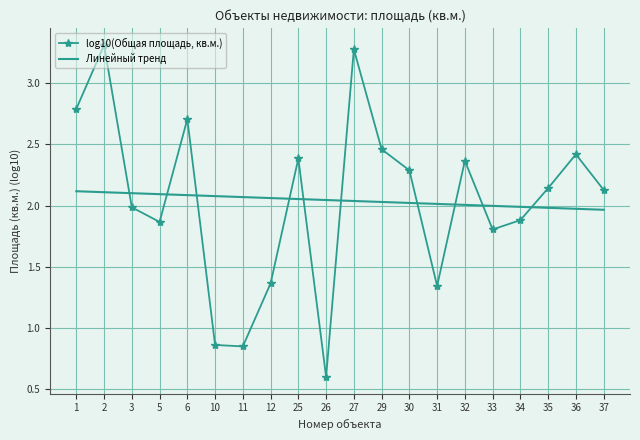

Rank the series at 31 from lowest to highest value.

log10(Общая площадь, кв.м.), Линейный тренд